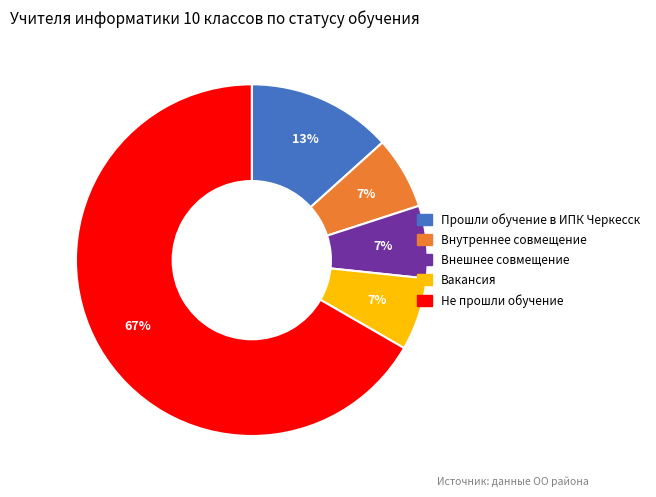

How many segments does this pie chart have?

5